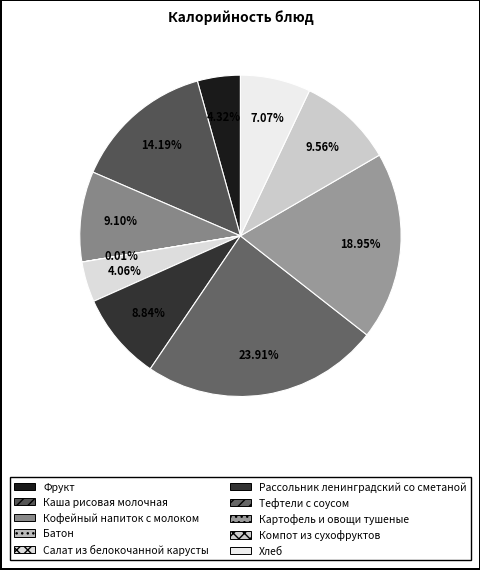

What portion of the pie excludes Кофейный напиток с молоком?

90.9%